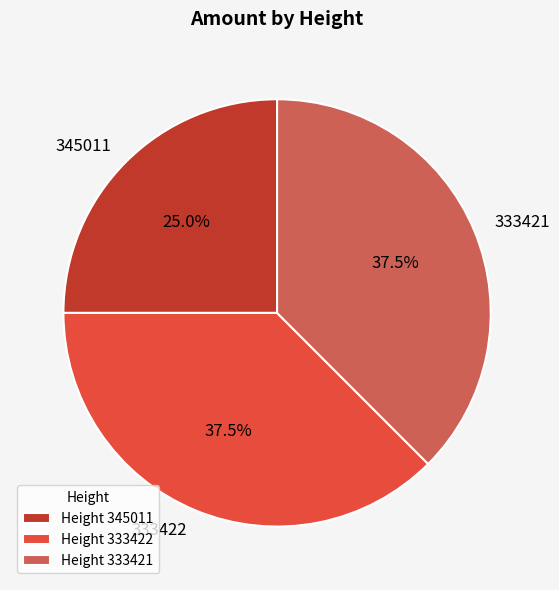

Which slice is the smallest?

Height 345011